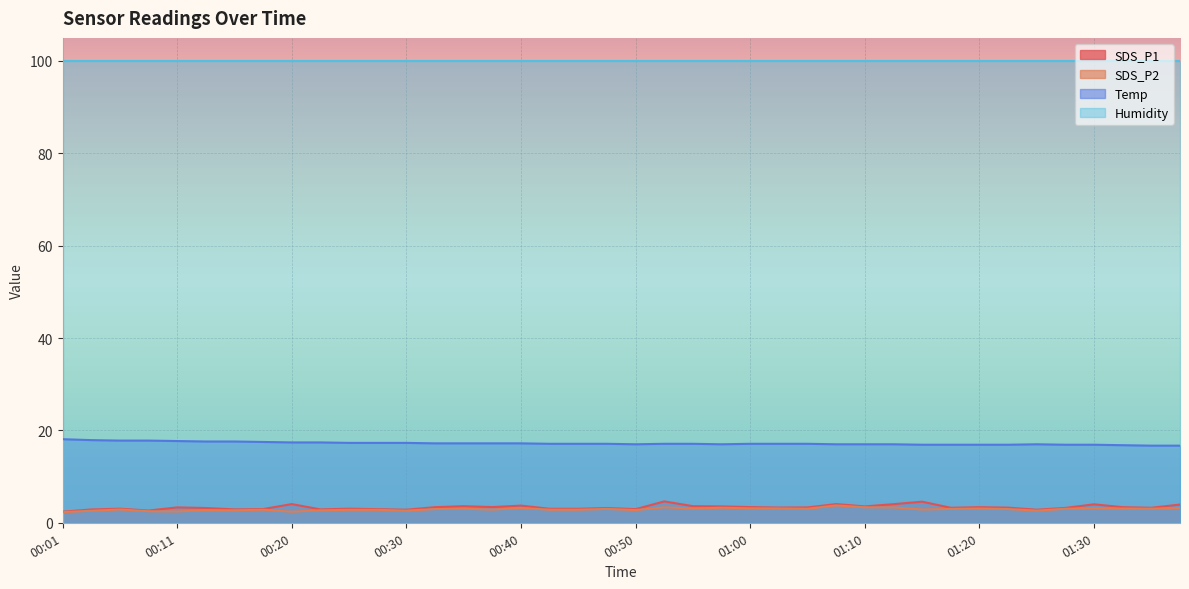

What is the sum of the SDS_P1 values at 01:27 and 00:13?

6.4